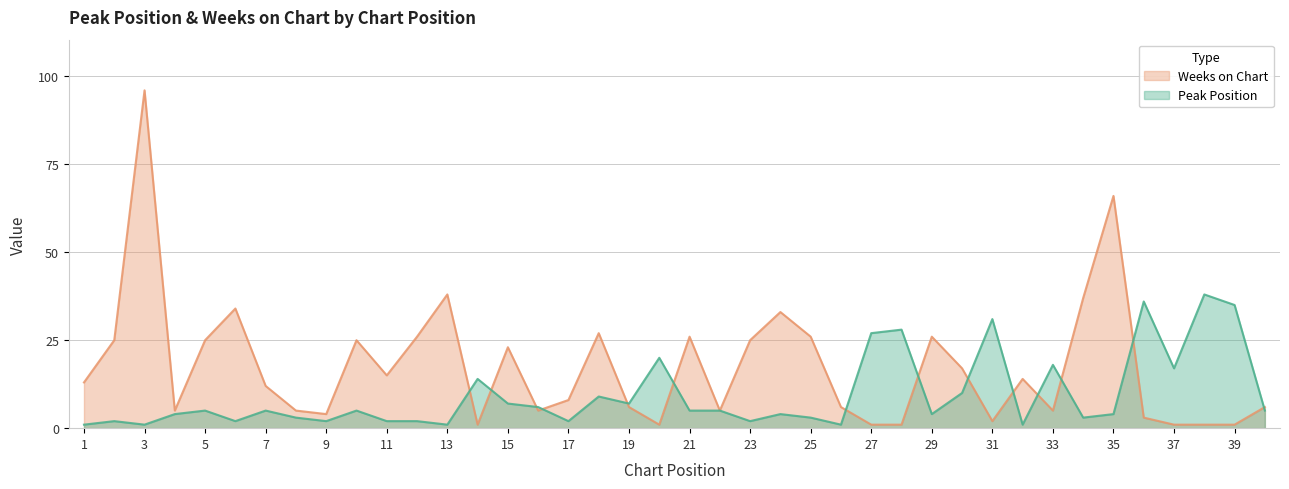

Which series has the largest total across all categories?

Weeks on Chart